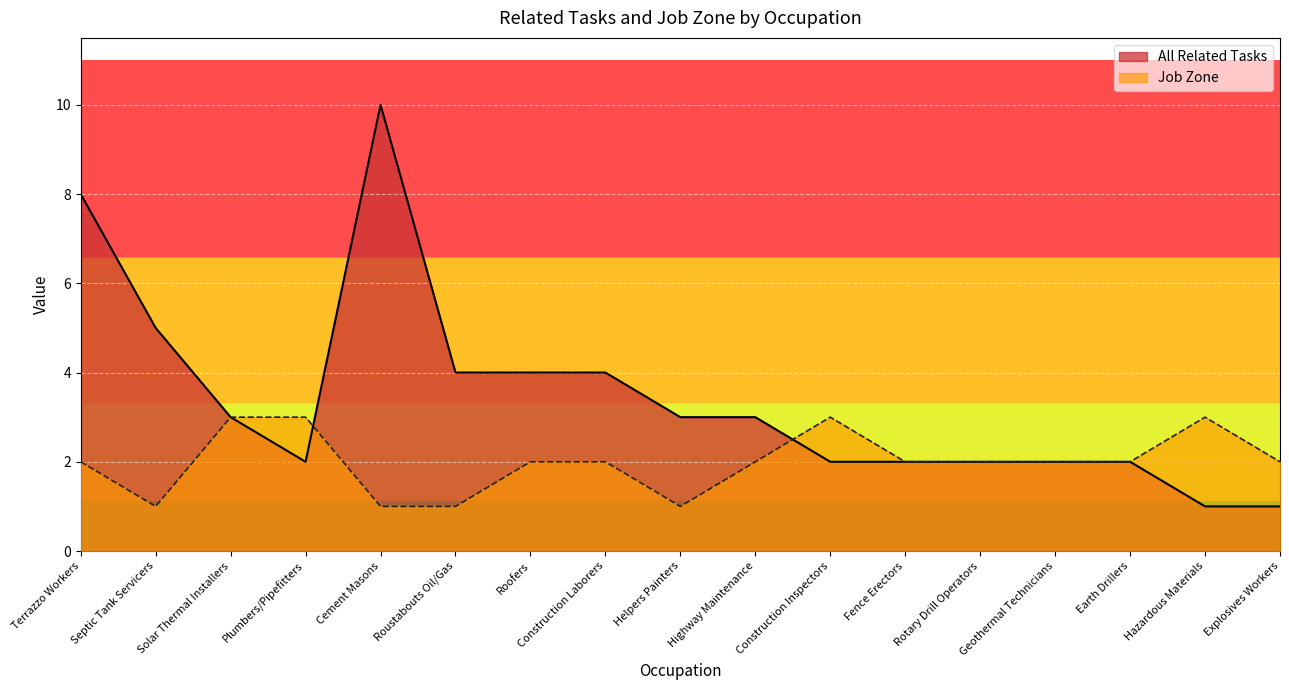

What is the sum of all All Related Tasks values?

58